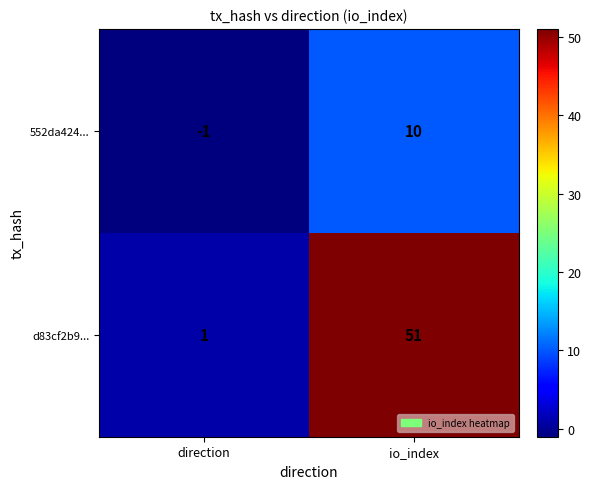

Reading left to right, extract all data points from this chart.

552da424...: -1	10
d83cf2b9...: 1	51